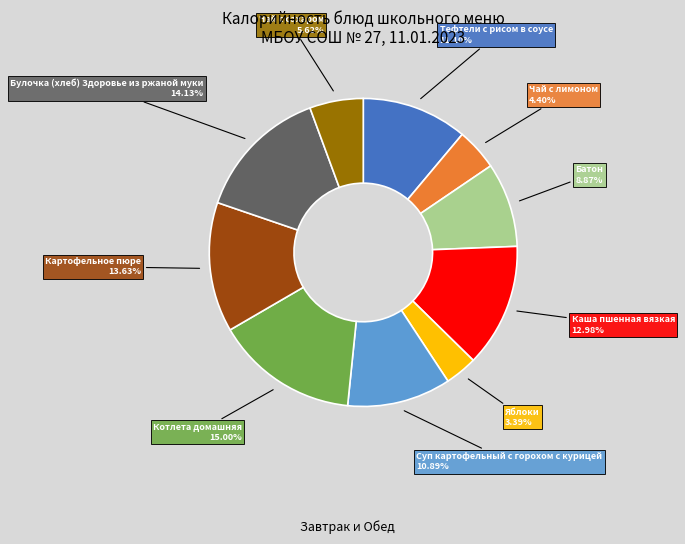

Does any single category account for the majority?

No